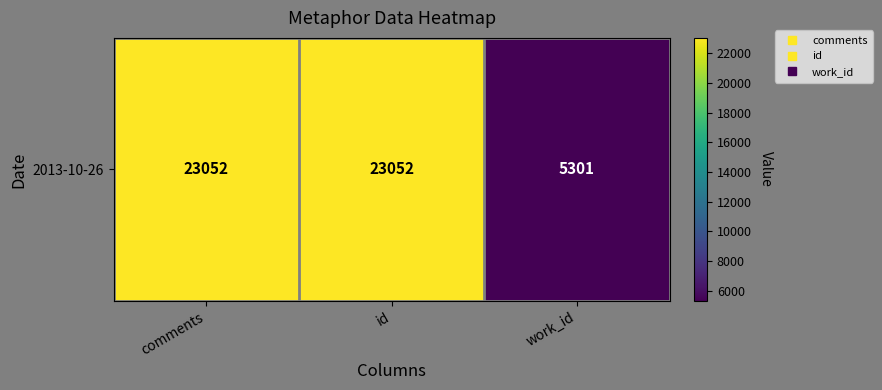

Is it true that the value at comments is 15830?

False